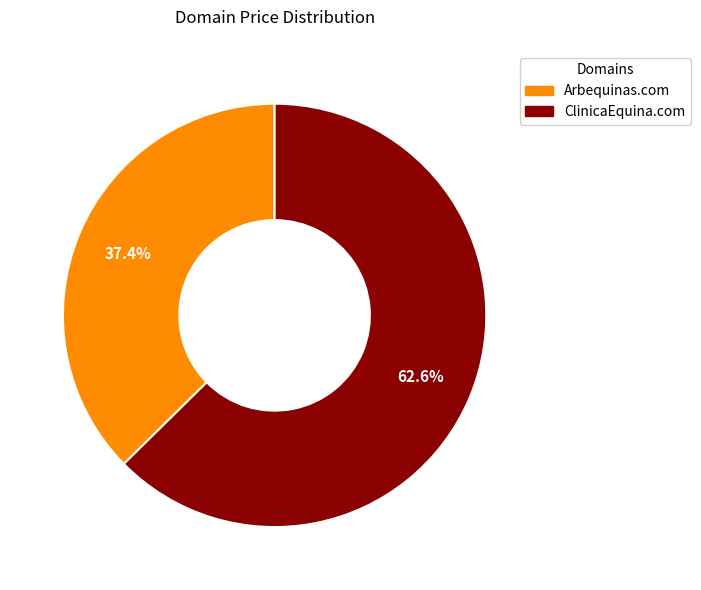

To the nearest percent, what percentage of the pie is Arbequinas.com?

37%